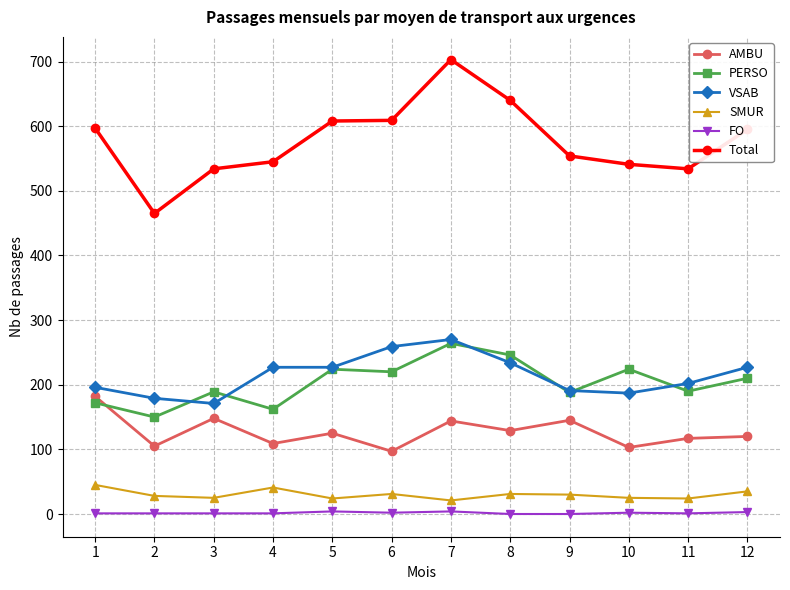

What is the total value across all series at 10?

1082